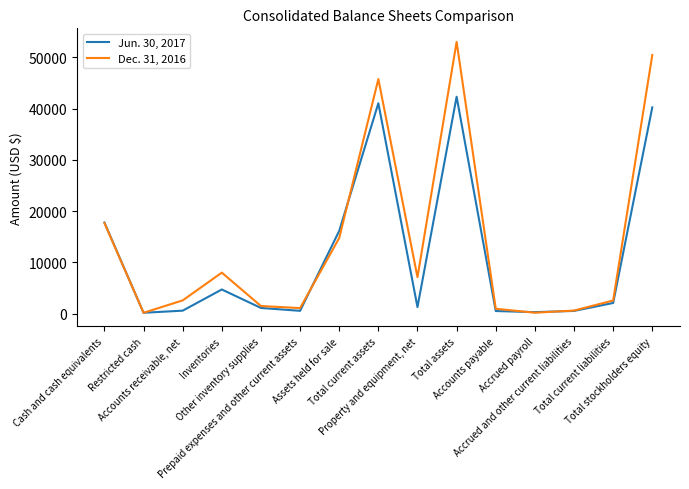

What is the difference between the Dec. 31, 2016 values at Cash and cash equivalents and Total current assets?

28077